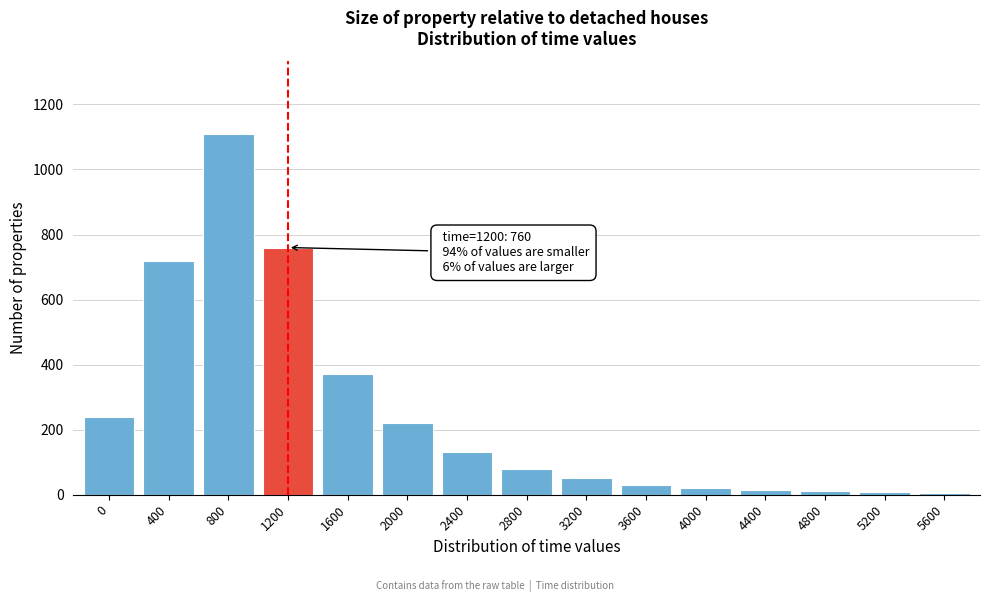

The value at 3200 is 50. True or false?

True